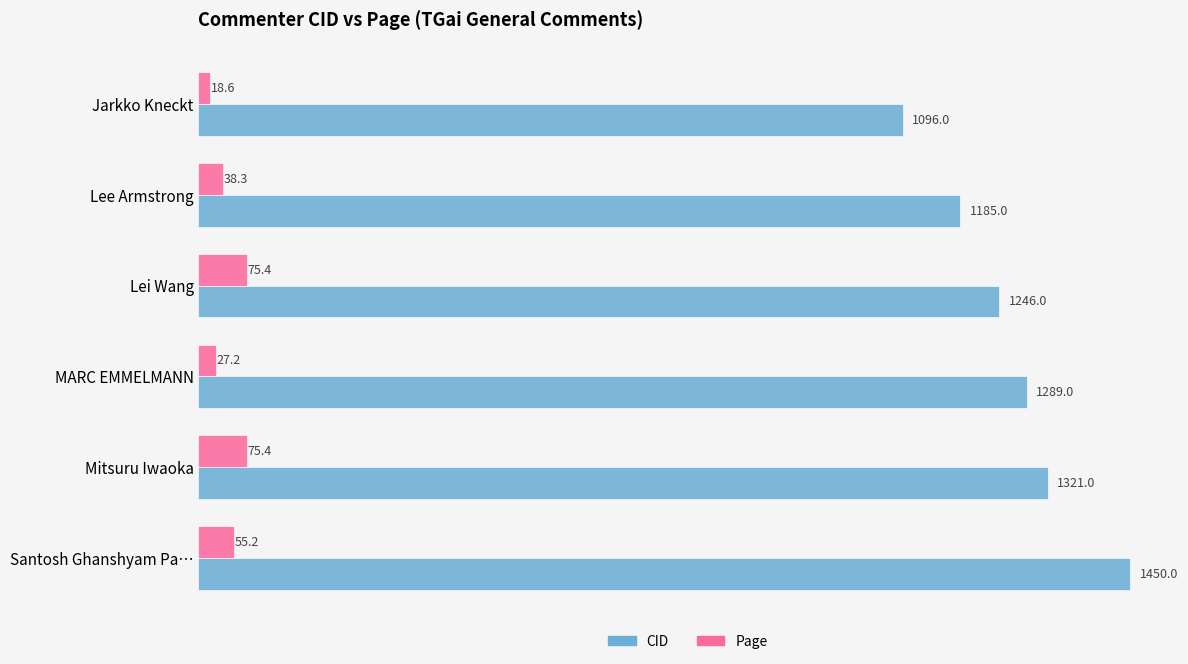

Rank the series by their average value, from highest to lowest.

CID, Page